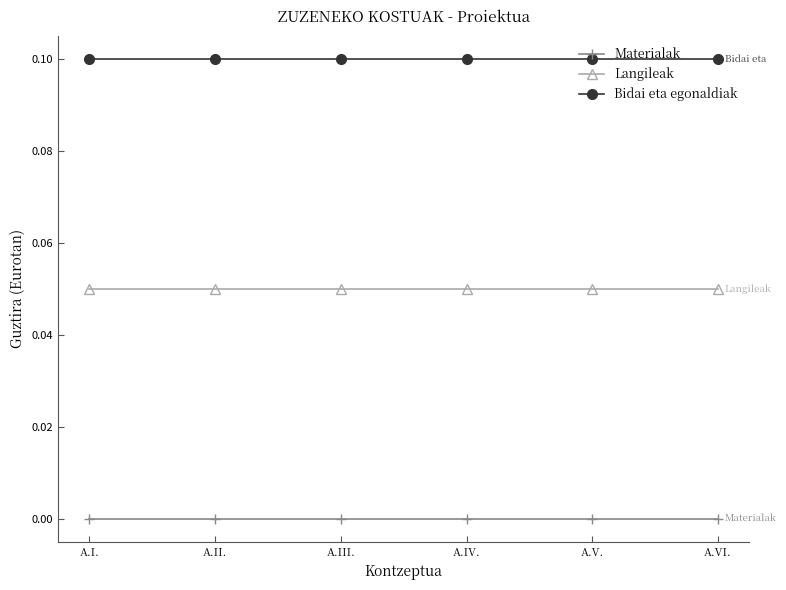

What is the greatest value displayed?

0.1